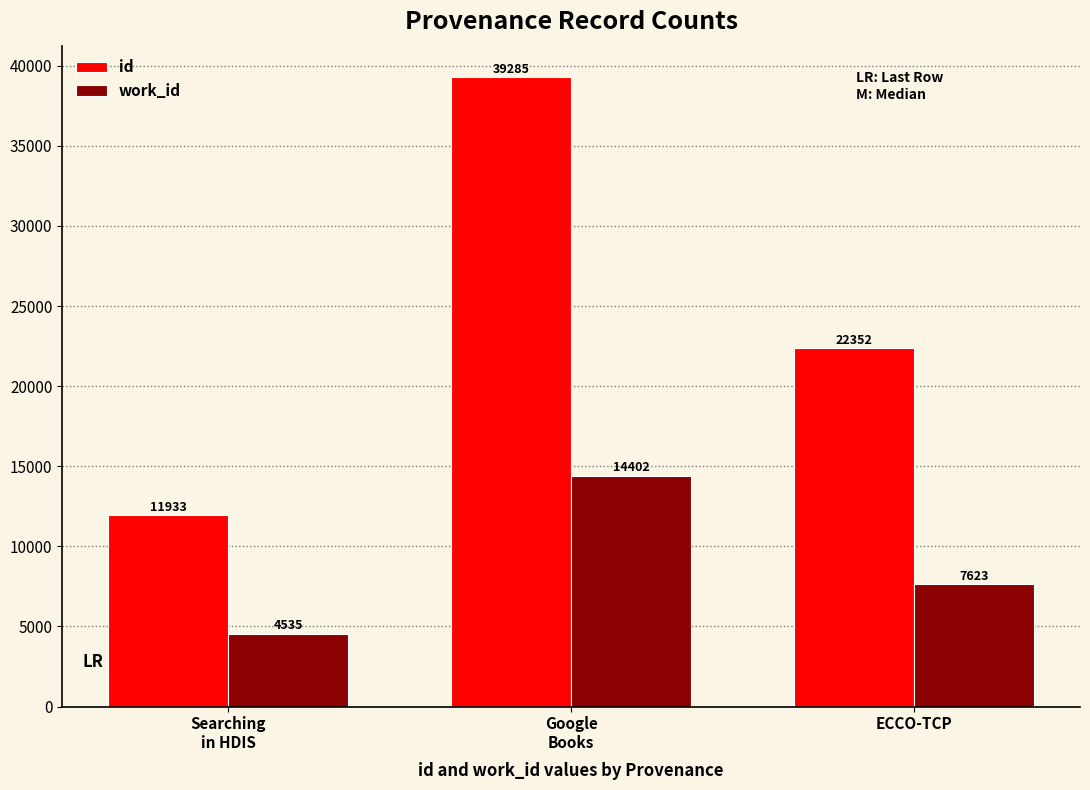

How many data points does each series have?

3